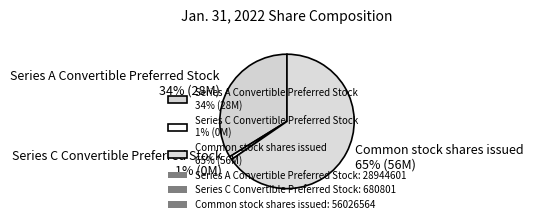

Does Series C Convertible Preferred Stock represent more than half of the total?

No